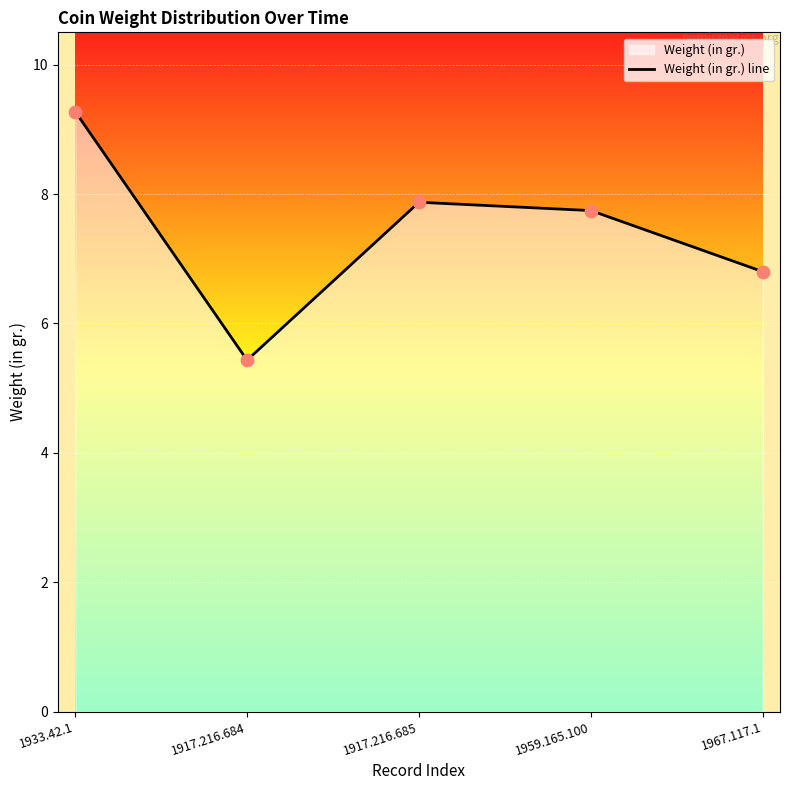

What is the ratio of the value at 1959.165.100 to the value at 1967.117.1?

1.1